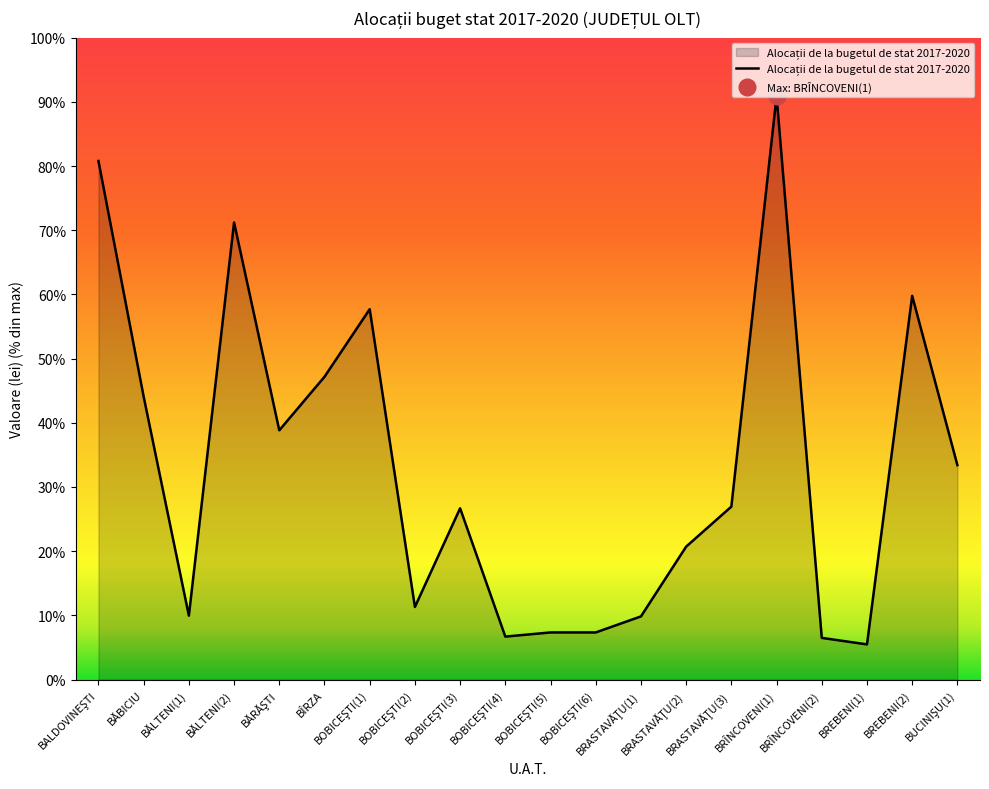

What position from the left is BOBICEŞTI(1)?

7